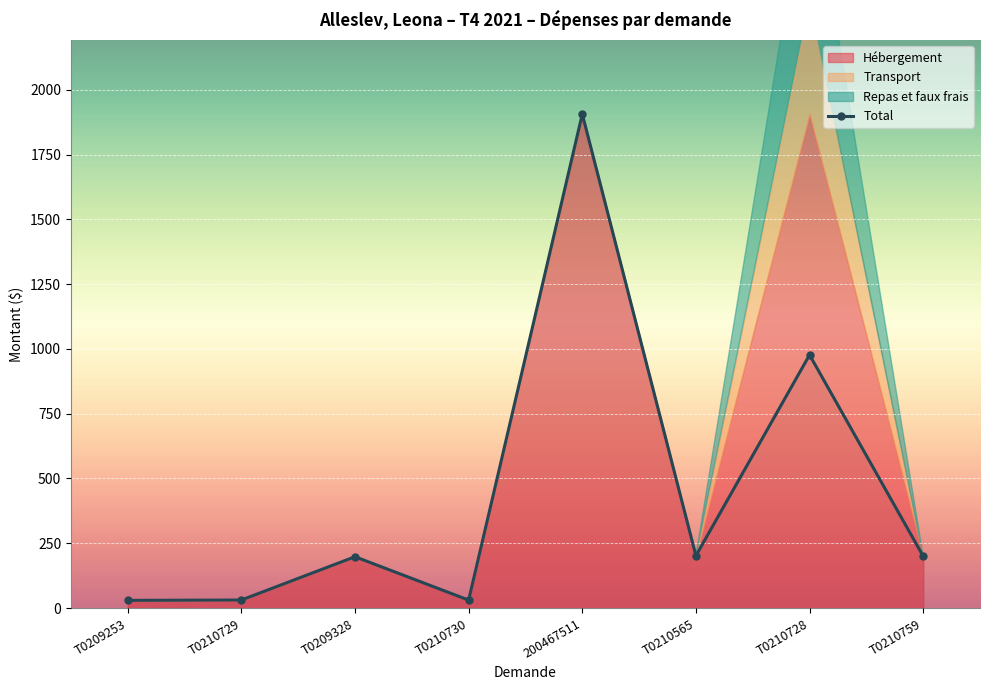

Rank the categories by value from lowest to highest.

T0209253, T0210730, T0210729, T0209328, T0210759, T0210565, T0210728, 200467511